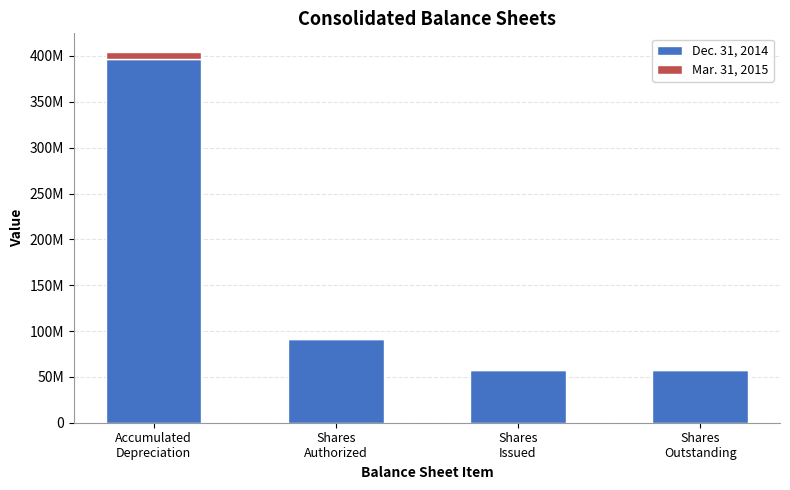

What is the average value of the Mar. 31, 2015 series?

1934523